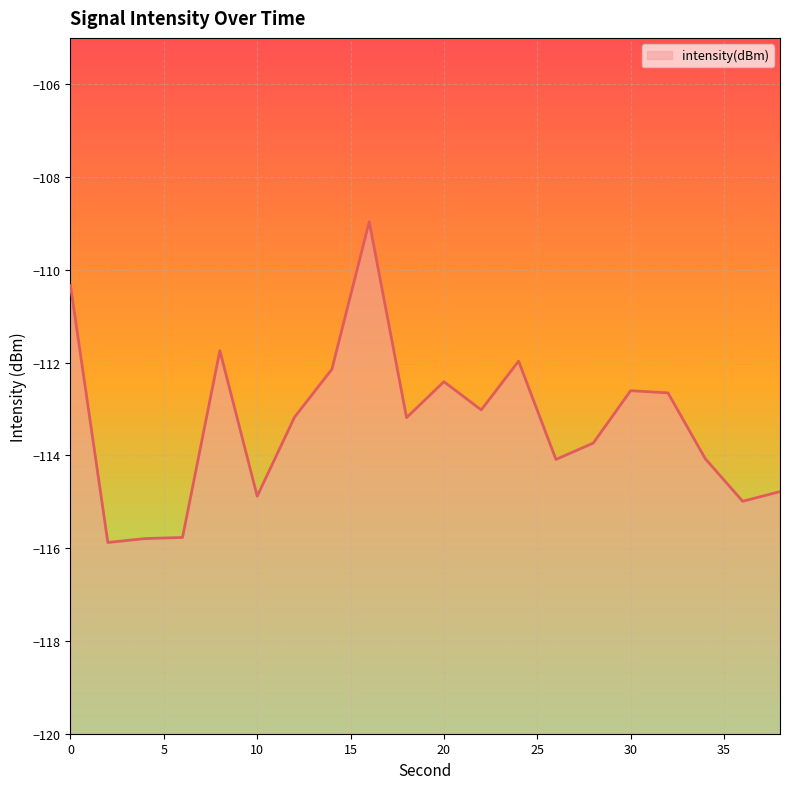

What is the sum of the values at 34 and 10?

-229.0